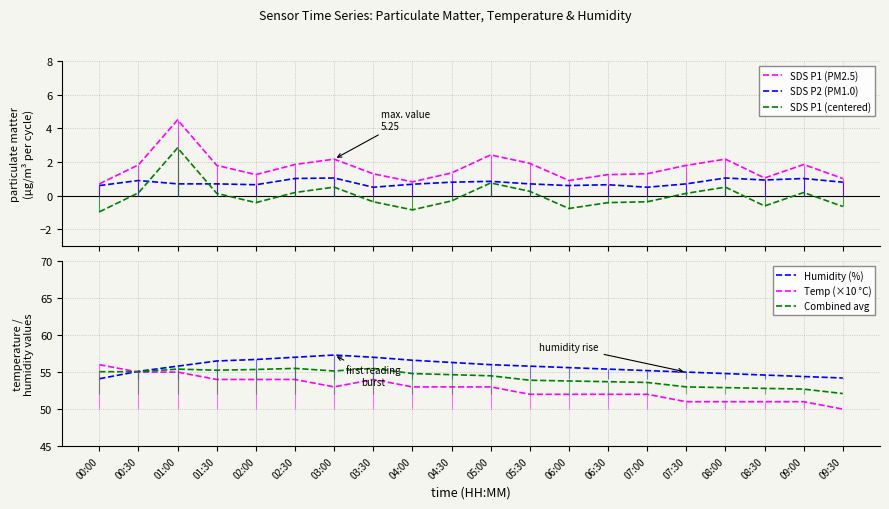

What is the sum of all Humidity (%) values?

1113.4